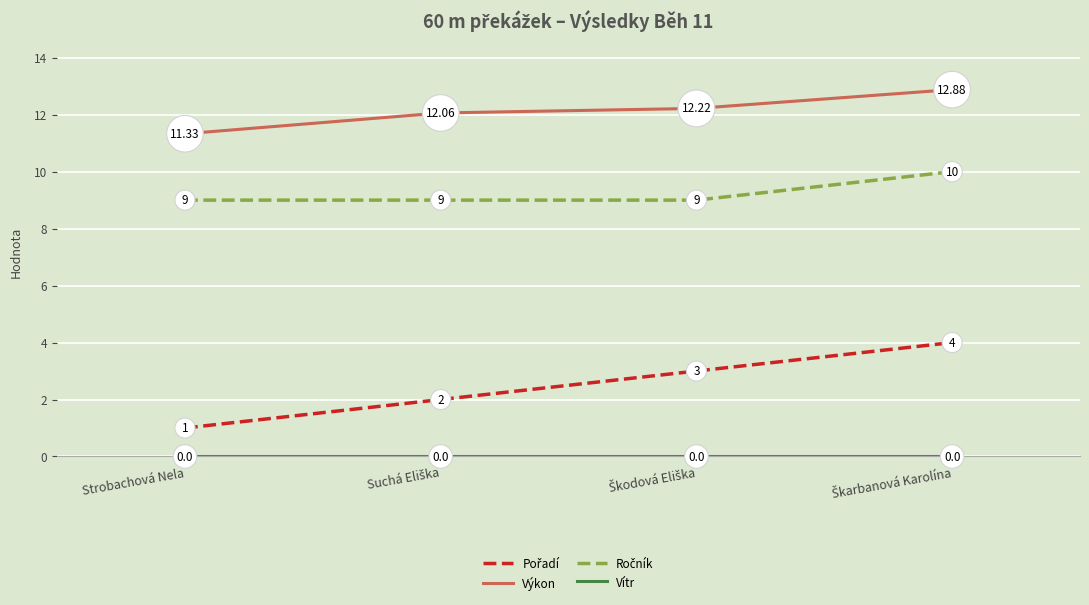

What is the label of the 4th point from the right?

Strobachová Nela